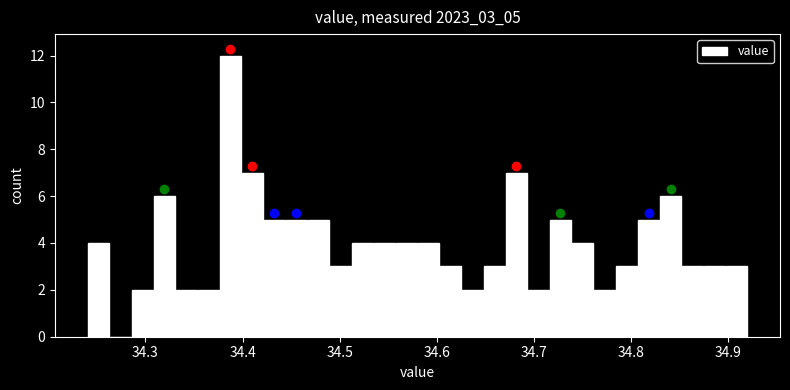

Read against the x-axis, roughly where is the centre of the tallest bar?

34.39